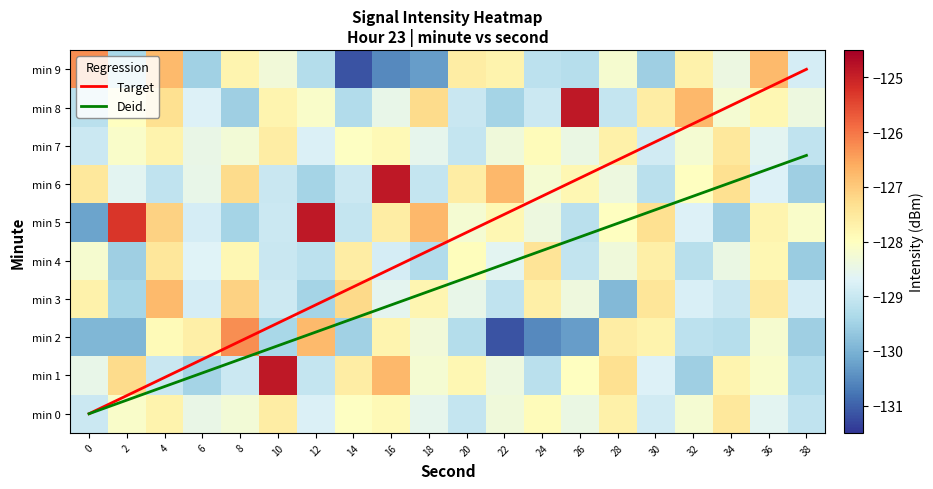

Rank the series at 20 from lowest to highest value.

2, 0, 7, 8, 3, 5, 4, 1, 6, 9